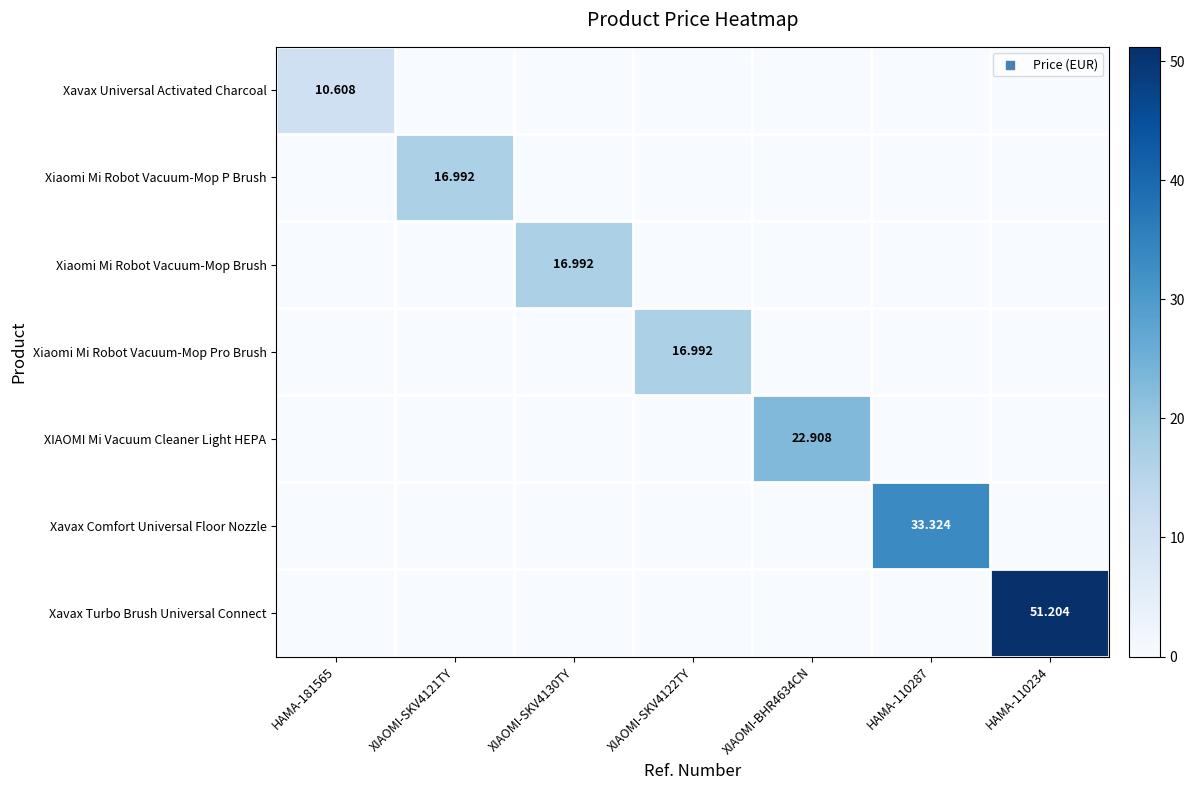

The Xiaomi Mi Robot Vacuum-Mop P Brush series shows 9.9 at XIAOMI-BHR4634CN. True or false?

False